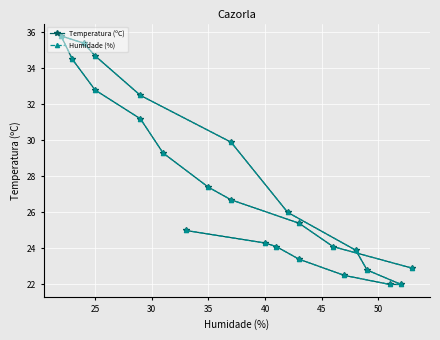

What is the average value of the Temperatura (ºC) series?

27.4